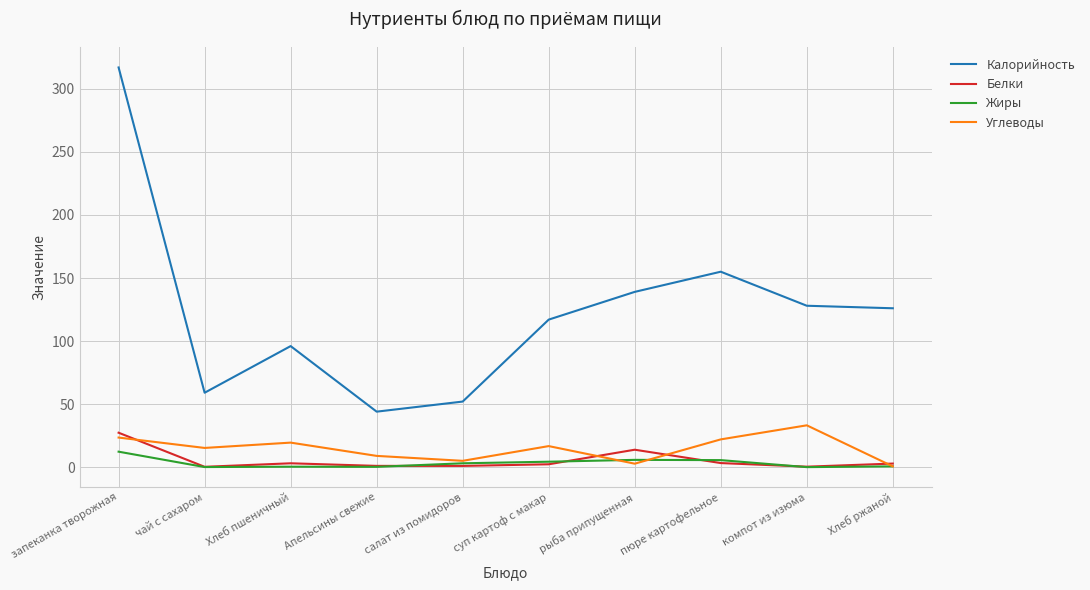

What is the maximum value shown in the chart?

317.0